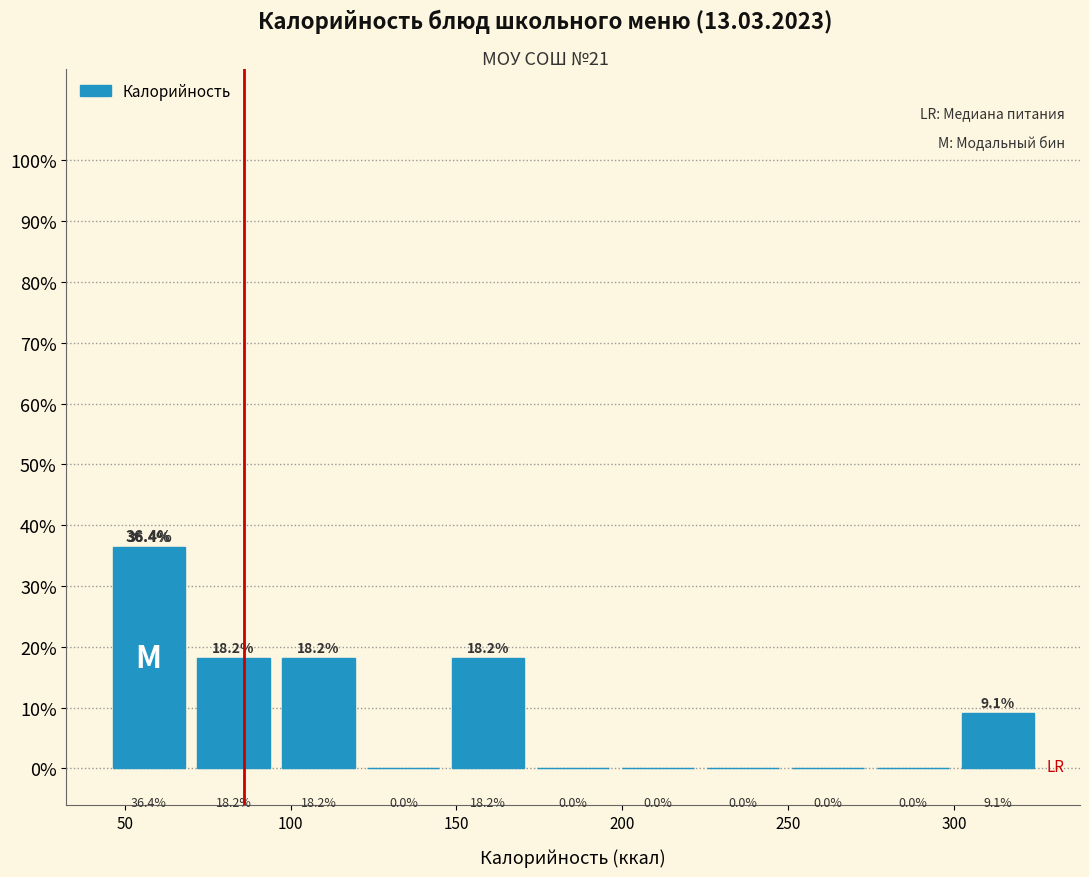

Reading left to right, transcribe this chart: for each bar, give the range it covers on the x-axis and its height. The bar edges are not printed on the chart, so give them approximately, as read against the axis.

45 to 70: 36.4
70 to 95: 18.2
95 to 120: 18.2
120 to 145: 0.0
145 to 170: 18.2
170 to 200: 0.0
200 to 225: 0.0
225 to 250: 0.0
250 to 275: 0.0
275 to 300: 0.0
300 to 325: 9.1